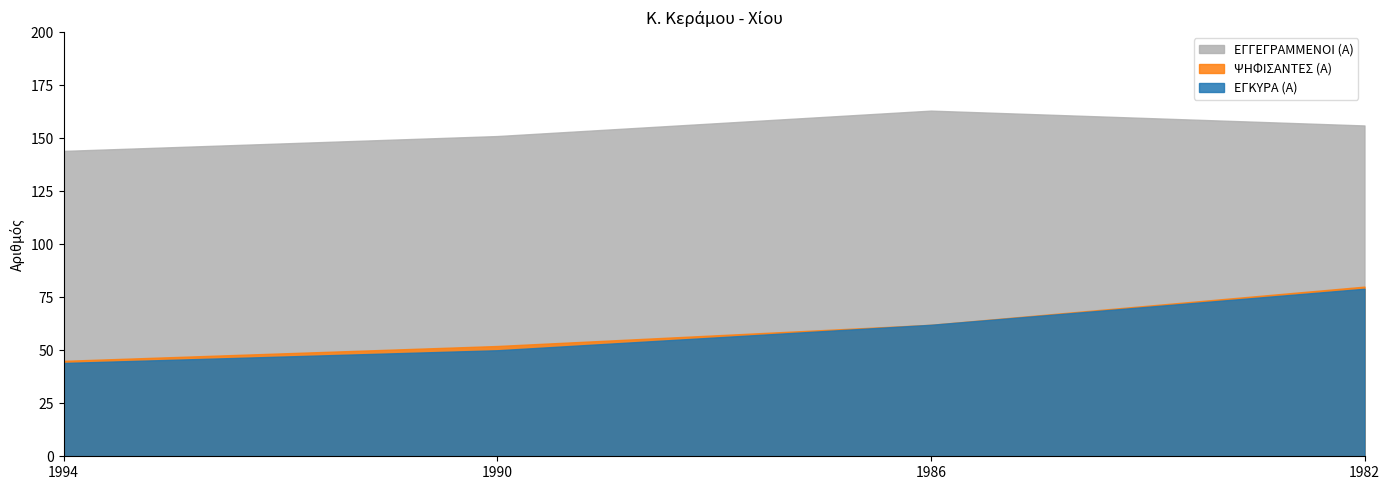

How many distinct data groups are displayed?

3